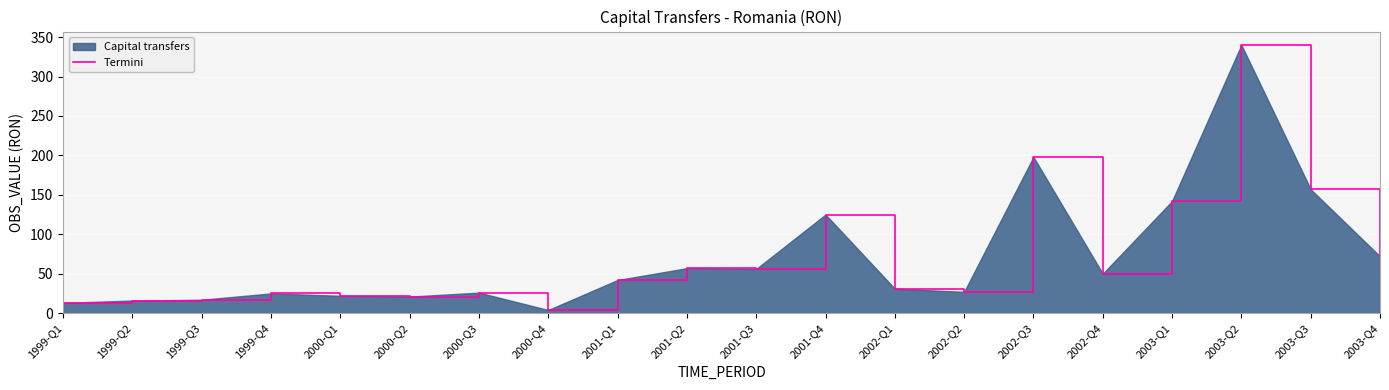

Which category has the highest value across all series?

2003-Q2